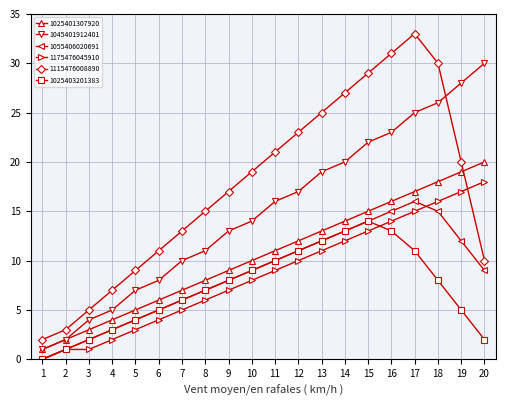

Reading left to right, transcribe all the data shown in this chart.

1025401307920: 1=1	2=2	3=3	4=4	5=5	6=6	7=7	8=8	9=9	10=10	11=11	12=12	13=13	14=14	15=15	16=16	17=17	18=18	19=19	20=20
1045401912401: 1=1	2=2	3=4	4=5	5=7	6=8	7=10	8=11	9=13	10=14	11=16	12=17	13=19	14=20	15=22	16=23	17=25	18=26	19=28	20=30
1055406020691: 1=0	2=1	3=2	4=3	5=4	6=5	7=6	8=7	9=8	10=9	11=10	12=11	13=12	14=13	15=14	16=15	17=16	18=15	19=12	20=9
1175476045910: 1=0	2=1	3=1	4=2	5=3	6=4	7=5	8=6	9=7	10=8	11=9	12=10	13=11	14=12	15=13	16=14	17=15	18=16	19=17	20=18
1115476008890: 1=2	2=3	3=5	4=7	5=9	6=11	7=13	8=15	9=17	10=19	11=21	12=23	13=25	14=27	15=29	16=31	17=33	18=30	19=20	20=10
1025403201383: 1=0	2=1	3=2	4=3	5=4	6=5	7=6	8=7	9=8	10=9	11=10	12=11	13=12	14=13	15=14	16=13	17=11	18=8	19=5	20=2